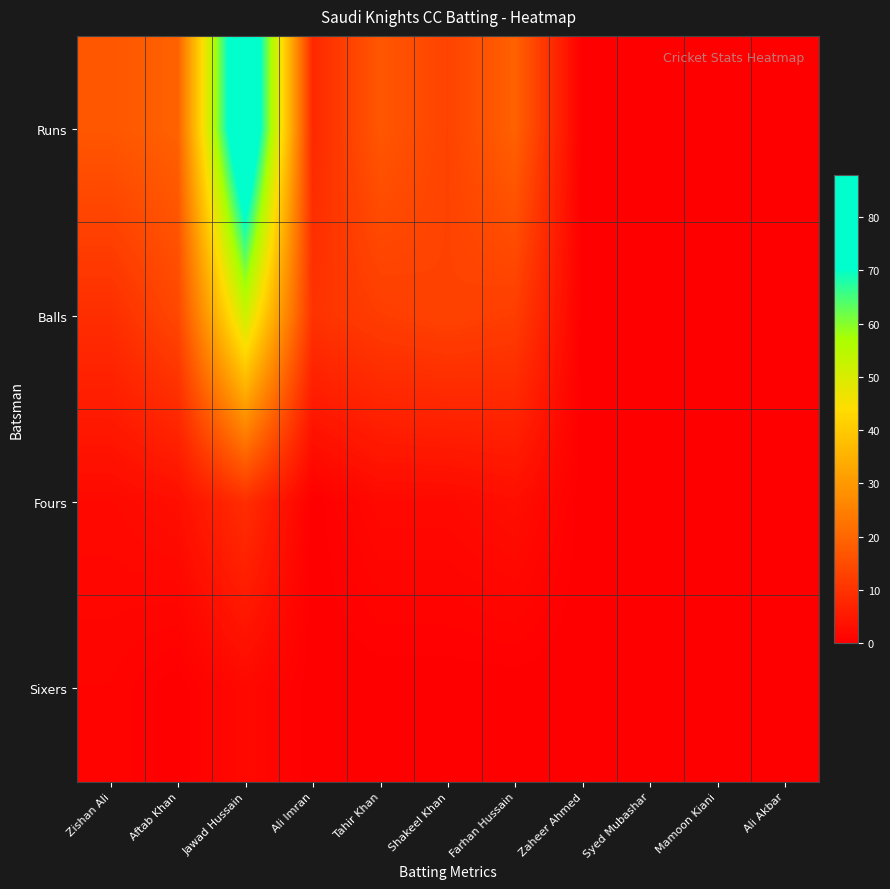

Reading right to left, extract all data points from this chart.

Runs: Ali Akbar=0	Mamoon Kiani=0	Syed Mubashar=0	Zaheer Ahmed=0	Farhan Hussain=19	Shakeel Khan=13	Tahir Khan=17	Ali Imran=8	Jawad Hussain=88	Aftab Khan=19	Zishan Ali=17
Balls: Ali Akbar=0	Mamoon Kiani=0	Syed Mubashar=0	Zaheer Ahmed=0	Farhan Hussain=12	Shakeel Khan=13	Tahir Khan=12	Ali Imran=10	Jawad Hussain=52	Aftab Khan=14	Zishan Ali=9
Fours: Ali Akbar=0	Mamoon Kiani=0	Syed Mubashar=0	Zaheer Ahmed=0	Farhan Hussain=3	Shakeel Khan=2	Tahir Khan=2	Ali Imran=0	Jawad Hussain=9	Aftab Khan=3	Zishan Ali=2
Sixers: Ali Akbar=0	Mamoon Kiani=0	Syed Mubashar=0	Zaheer Ahmed=0	Farhan Hussain=0	Shakeel Khan=0	Tahir Khan=0	Ali Imran=0	Jawad Hussain=2	Aftab Khan=0	Zishan Ali=1